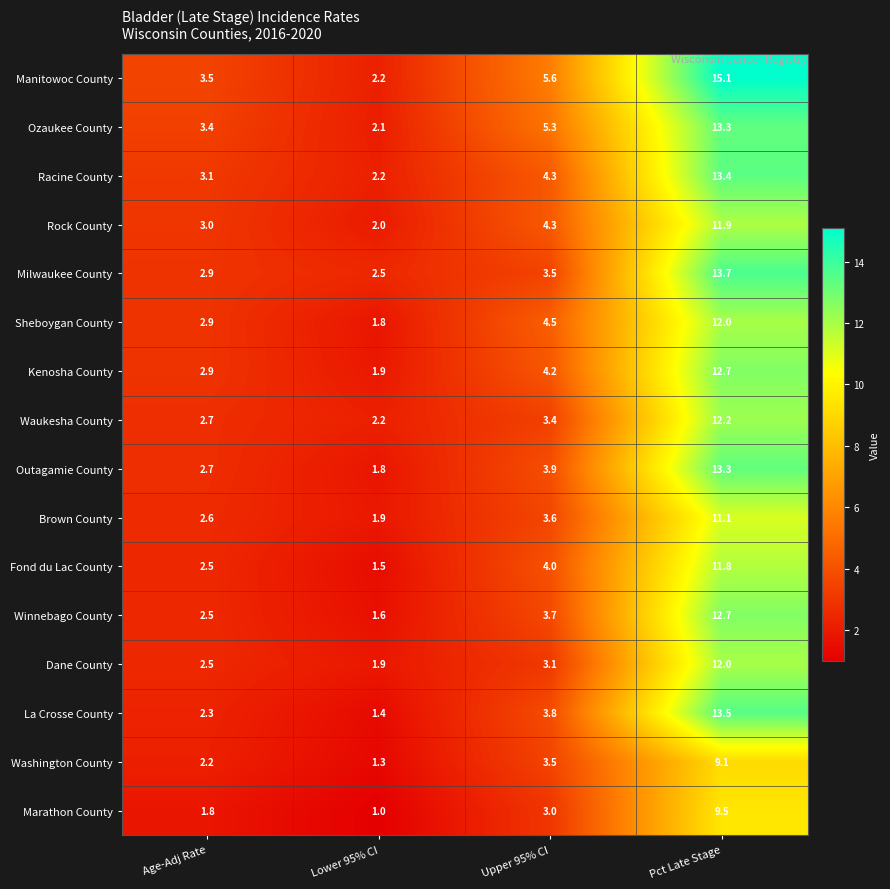

Which label corresponds to the smallest value in the chart?

Lower 95% CI